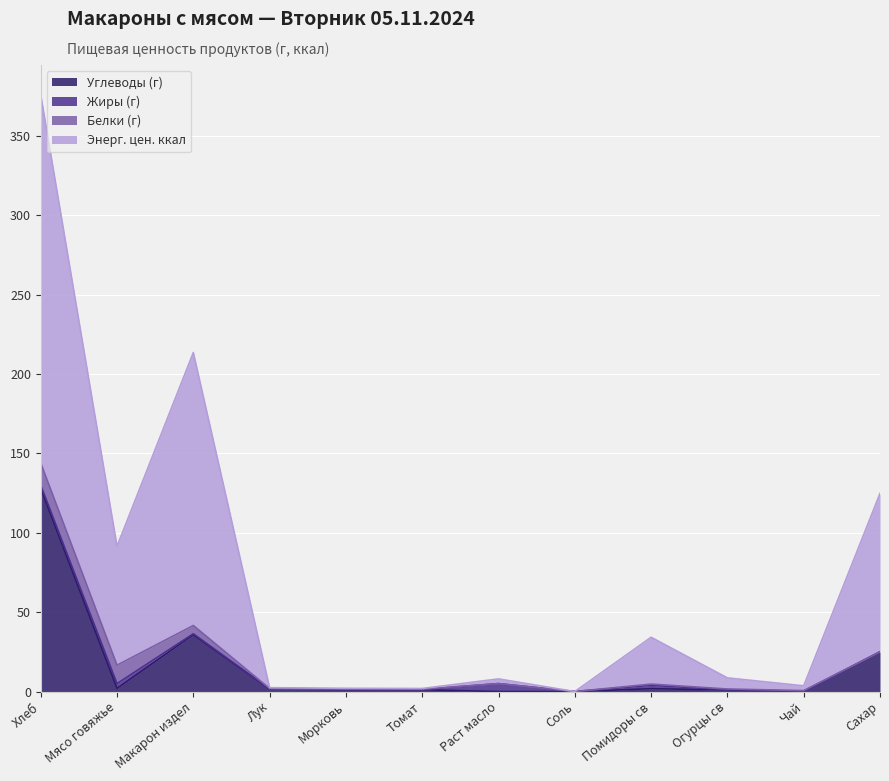

Where is Углеводы (г) nearest to the value 64?

Макарон издел